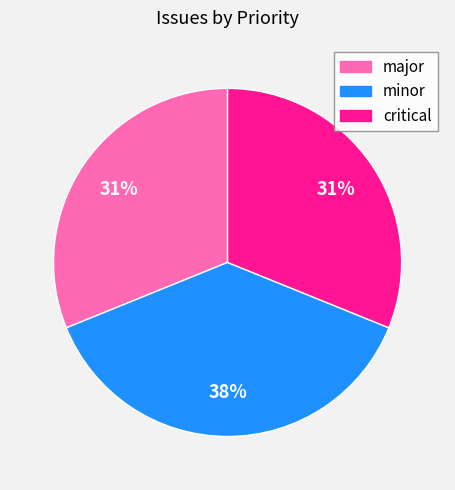

To the nearest percent, what is the difference between the largest and smallest slice percentages?

7%